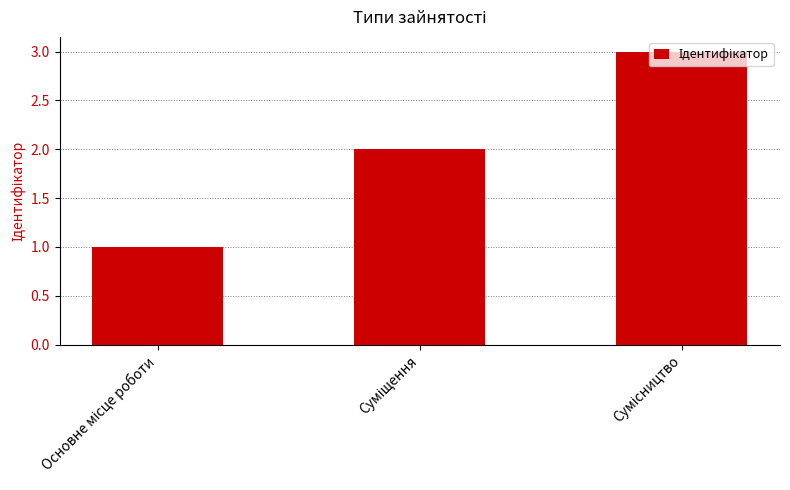

What is the maximum value shown in the chart?

3